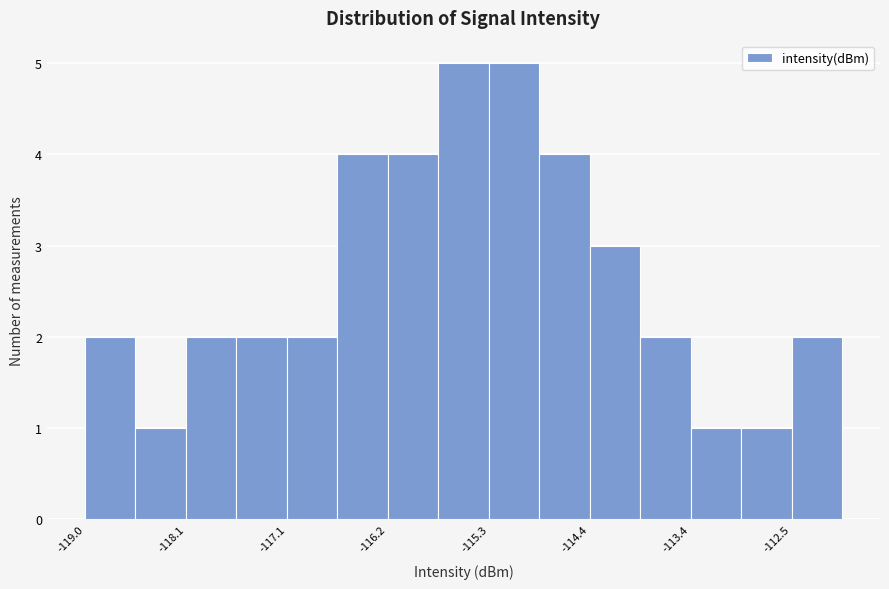

Reading left to right, transcribe this chart: for each bar, give the range it covers on the x-axis and its height. Neither the bar edges nor the heights are printed on the chart, so give them approximately, as read against the axes.

-119.0 to -118.5: 2
-118.5 to -118.1: 1
-118.1 to -117.6: 2
-117.6 to -117.1: 2
-117.1 to -116.7: 2
-116.7 to -116.2: 4
-116.2 to -115.7: 4
-115.7 to -115.3: 5
-115.3 to -114.8: 5
-114.8 to -114.4: 4
-114.4 to -113.9: 3
-113.9 to -113.4: 2
-113.4 to -113.0: 1
-113.0 to -112.5: 1
-112.5 to -112.0: 2